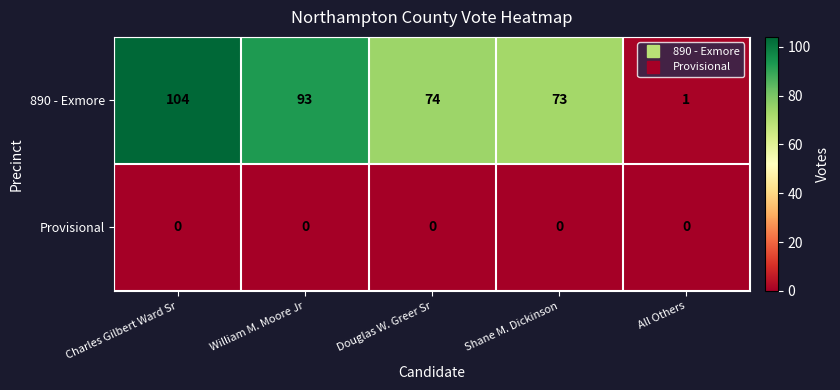

Which series changed the most between Charles Gilbert Ward Sr and All Others?

890 - Exmore